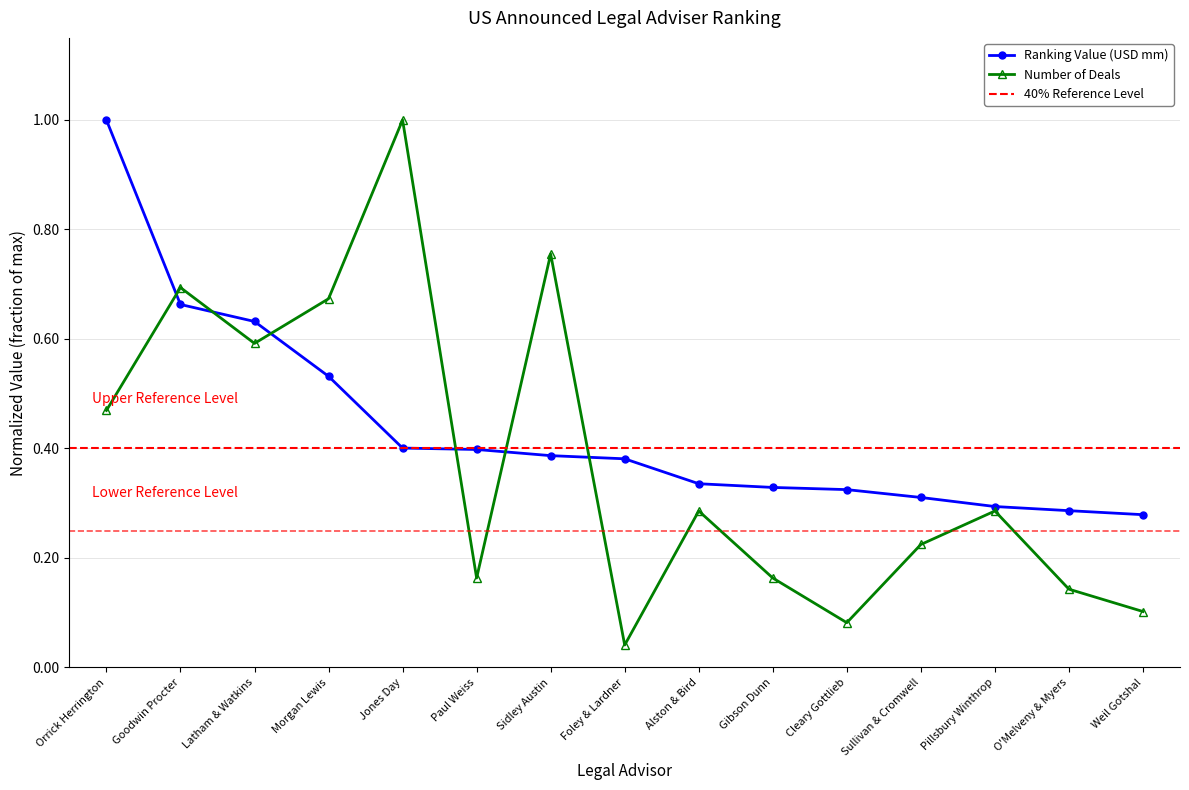

Which has a higher value, Sullivan & Cromwell or Orrick Herrington?

Orrick Herrington